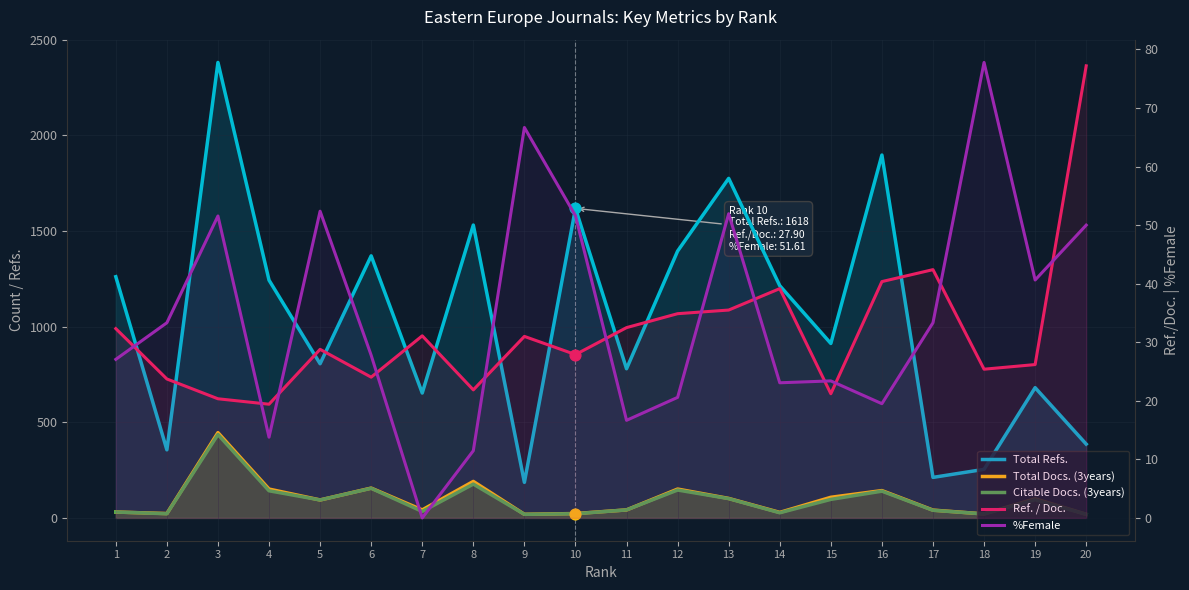

At how many categories does at least one series exceed 2067?

1